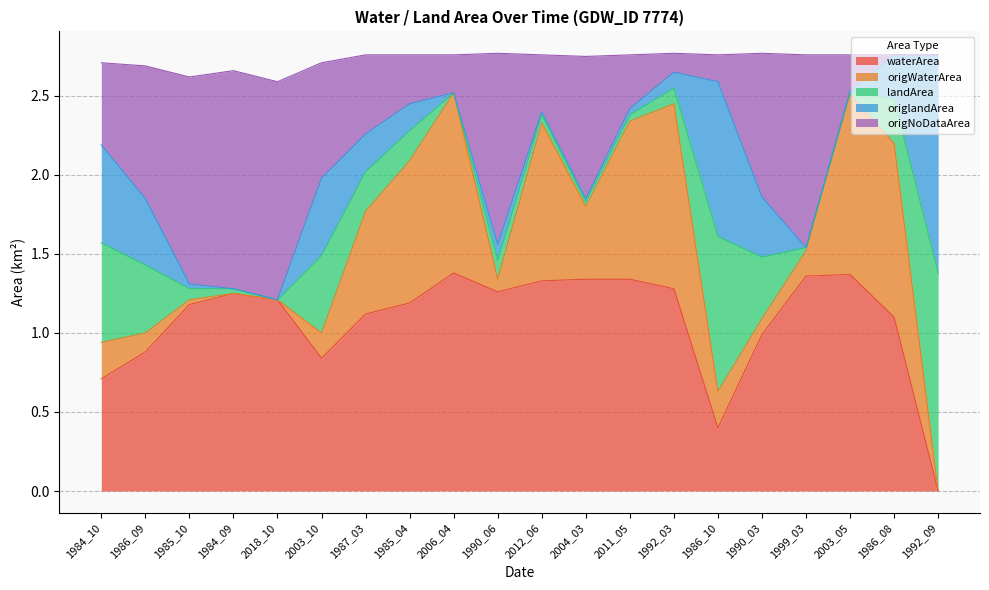

True or false: origWaterArea and waterArea cross at least once.

False